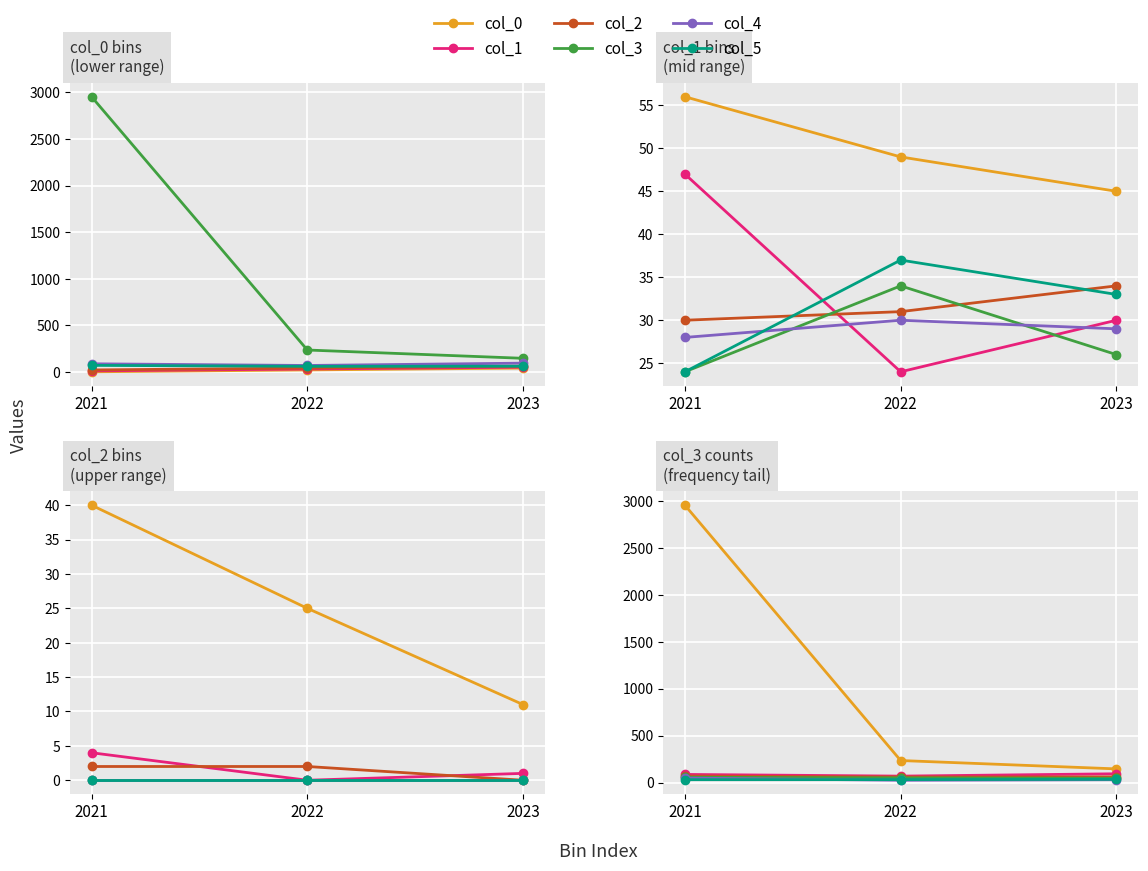

At which label is col_0 closest to 1549?

2022